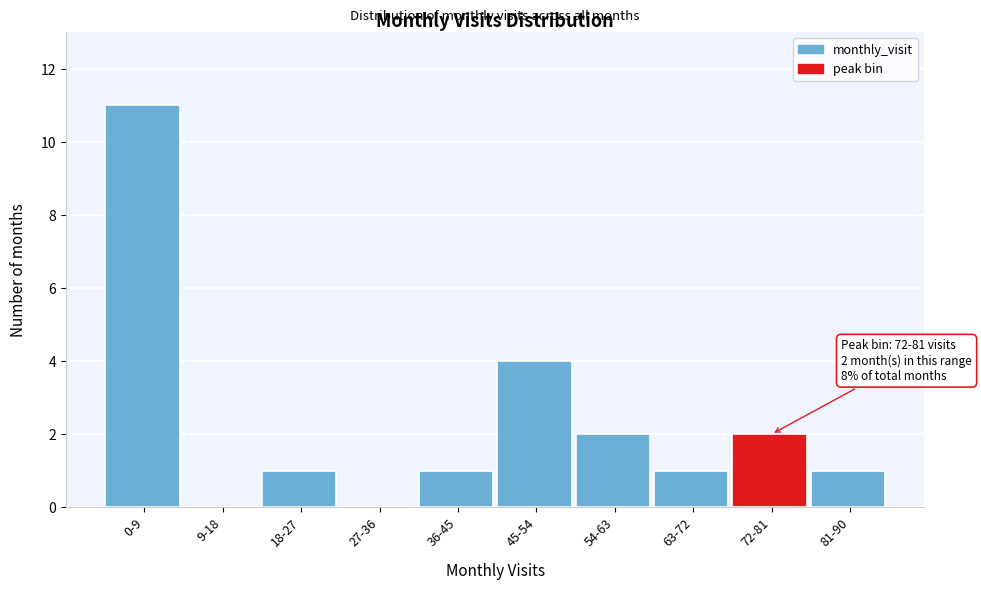

Reading left to right, list all the values displayed in this chart.

0-9=11	9-18=0	18-27=1	27-36=0	36-45=1	45-54=4	54-63=2	63-72=1	72-81=2	81-90=1